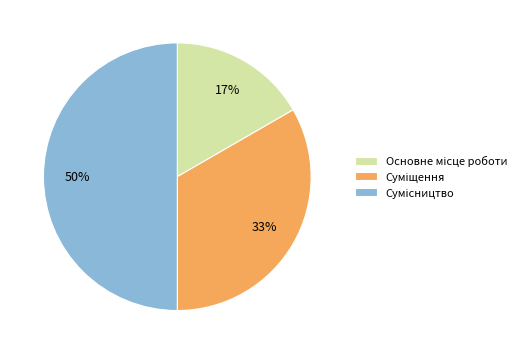

To the nearest percent, what is the average slice percentage?

33%